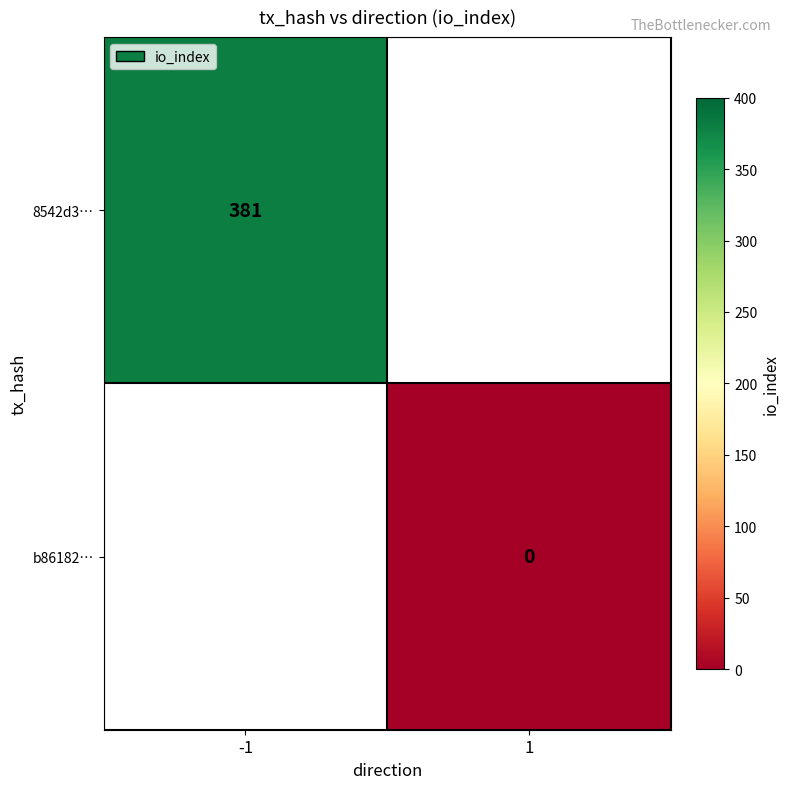

Is the value of 8542d3… at -1 greater than the value of b86182… at 1?

Yes